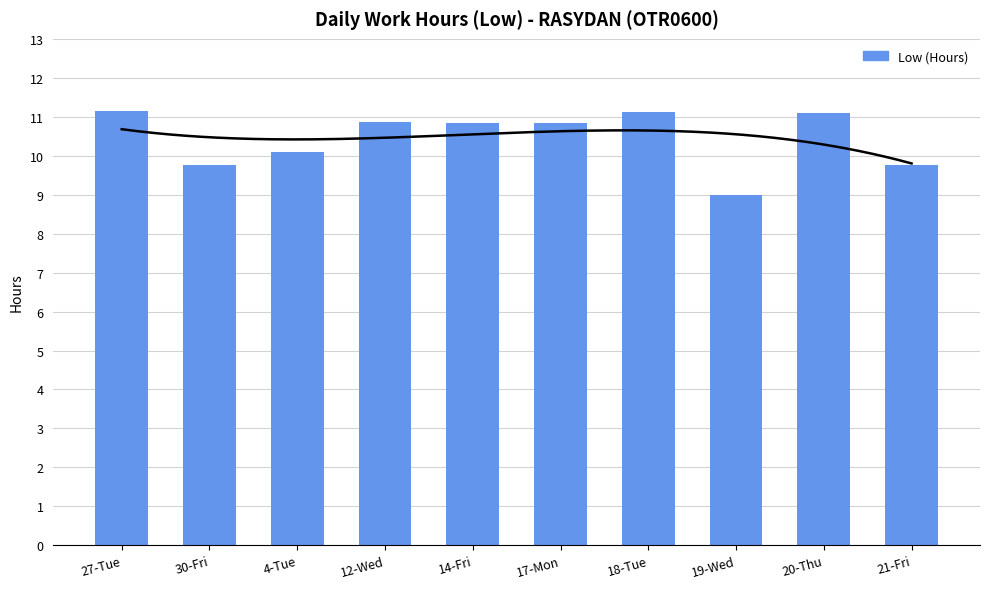

What is the approximate value at 4-Tue?

10.1